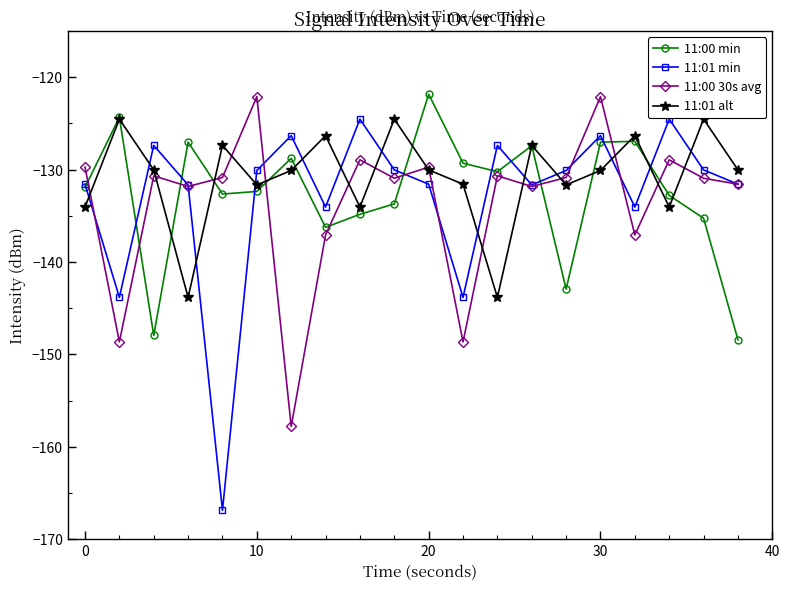

After their last crossing, which series has the higher values: 11:01 alt or 11:01 min?

11:01 alt